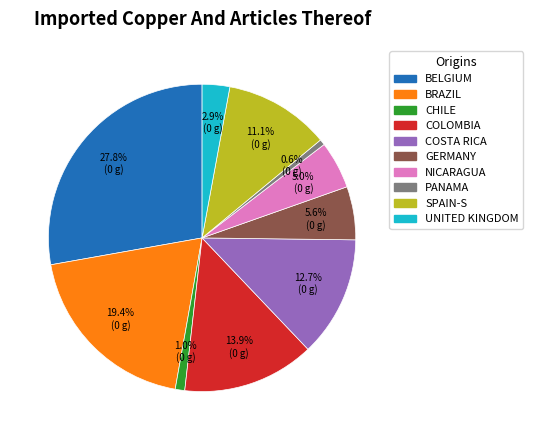

Which has a higher value, CHILE or COLOMBIA?

COLOMBIA